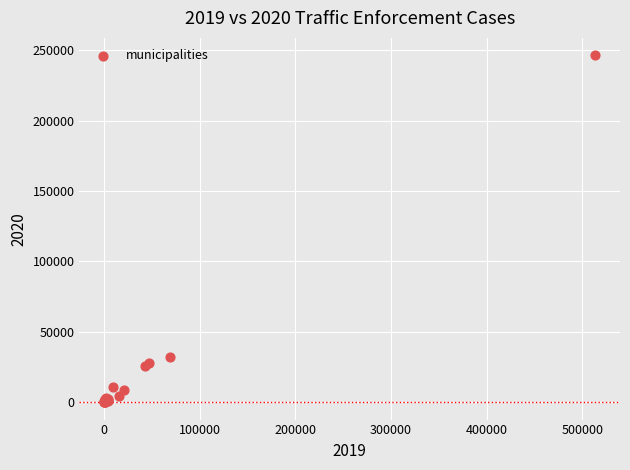

What Y value in the scatter plot is closest to 123229?

31856